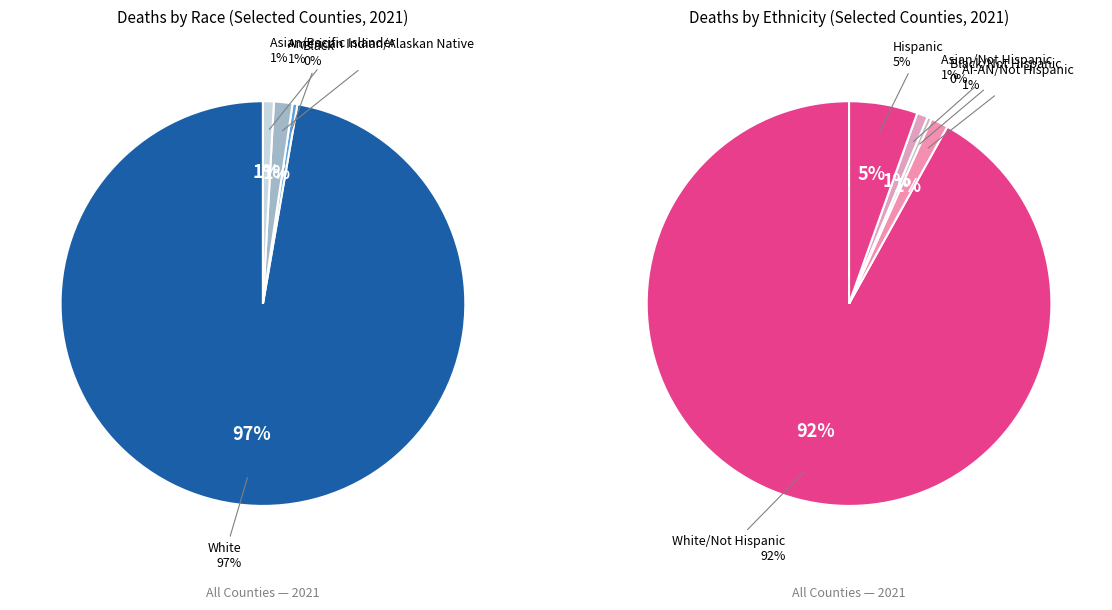

Is it true that White is 84% of the pie?

False